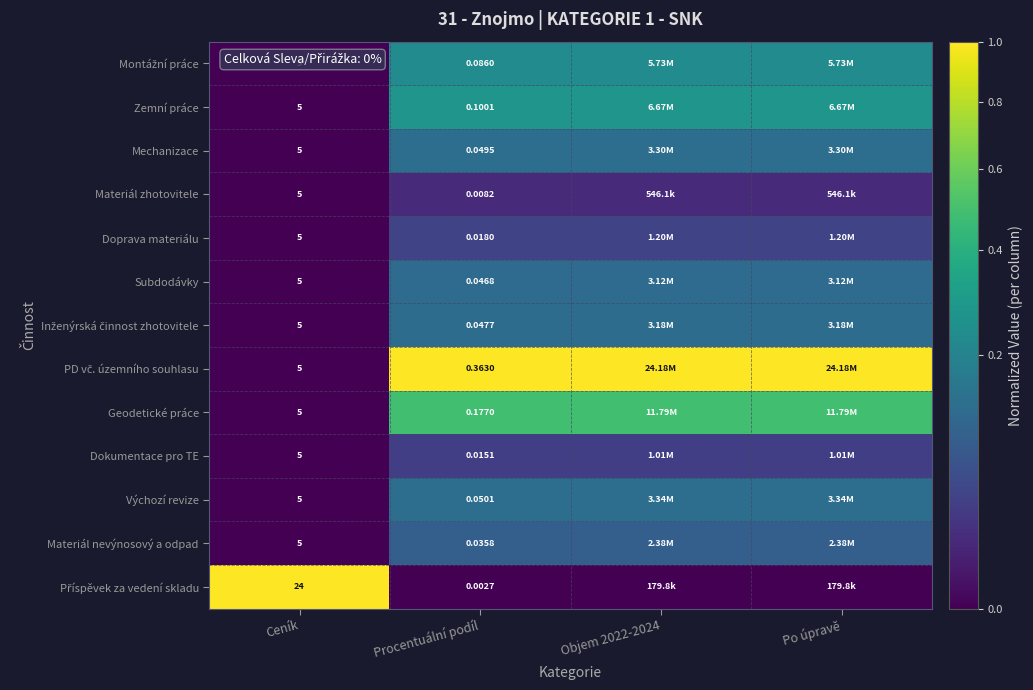

Which series changed the most between Ceník and Po úpravě?

PD vč. územního souhlasu